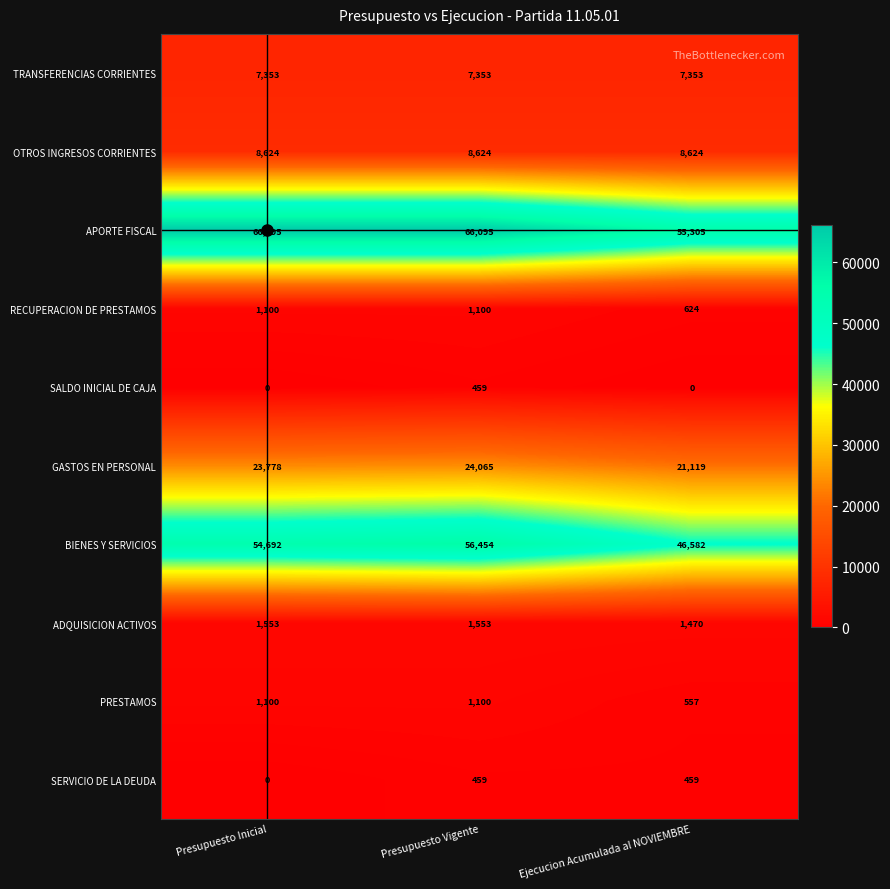

Which category has the highest value in the GASTOS EN PERSONAL series?

Presupuesto Vigente